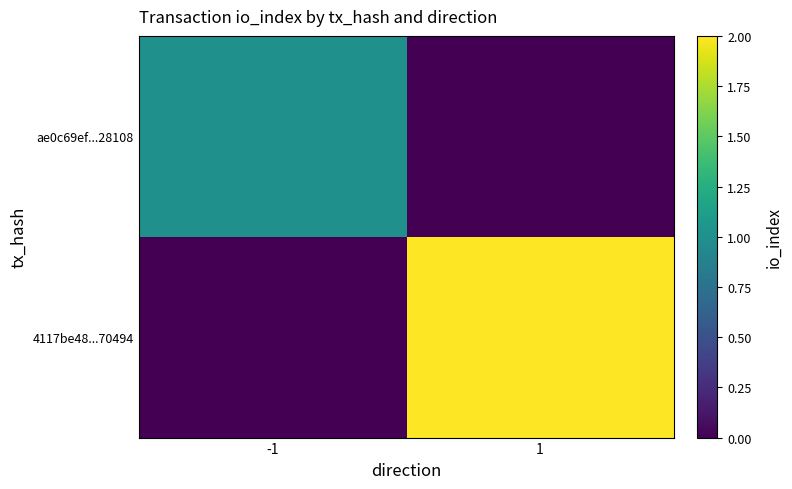

At which category is the sum across all series the highest?

1